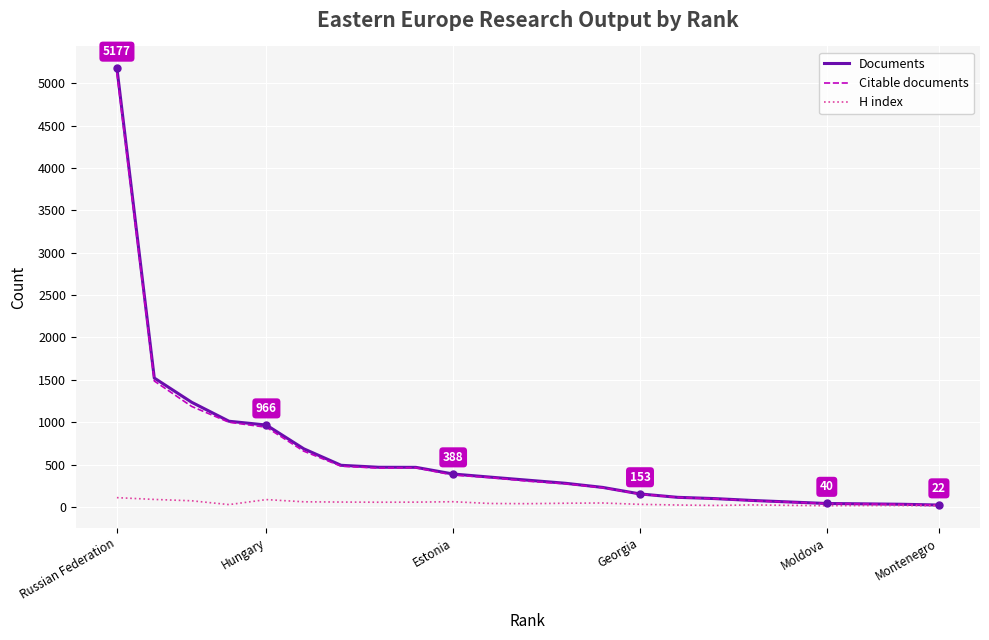

Which series has the largest range (max minus min)?

Documents